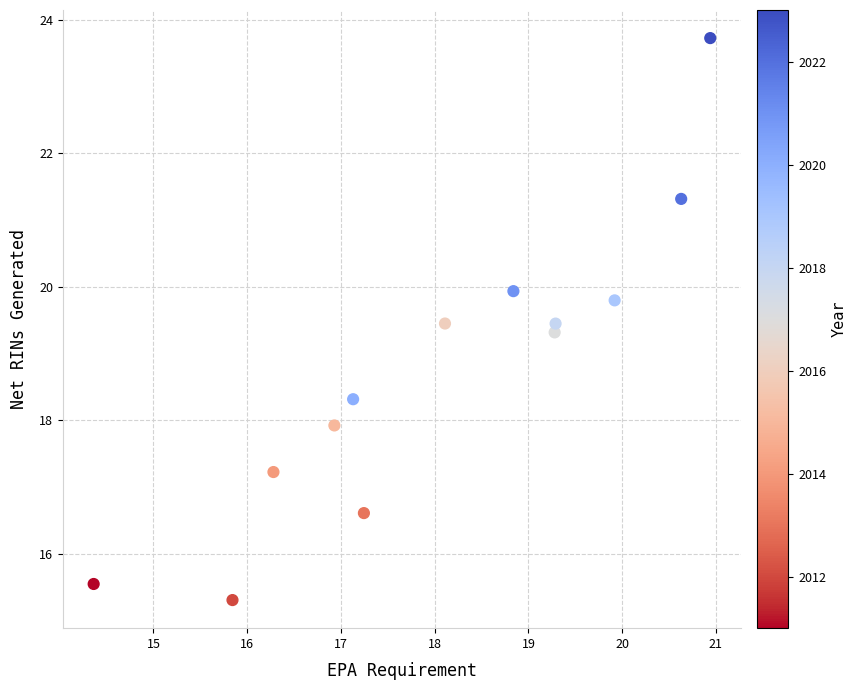

What is the range of X values (max minus min)?

6.6